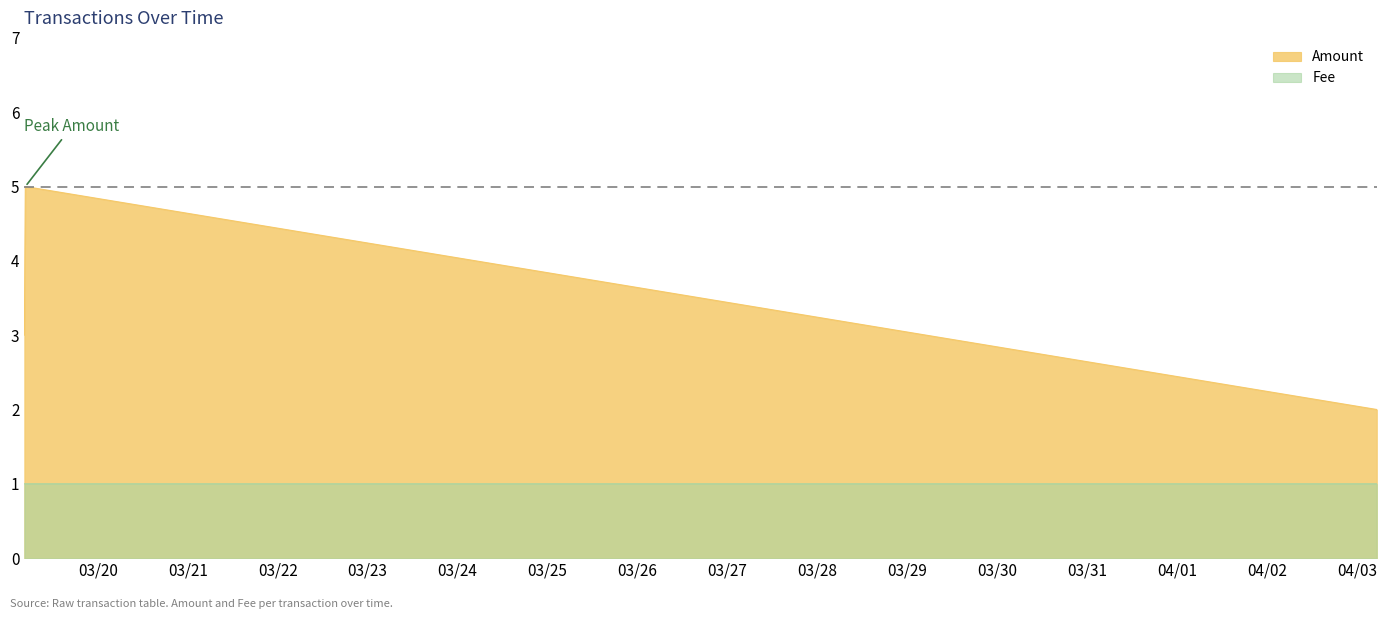

True or false: Amount and Fee cross at least once.

False